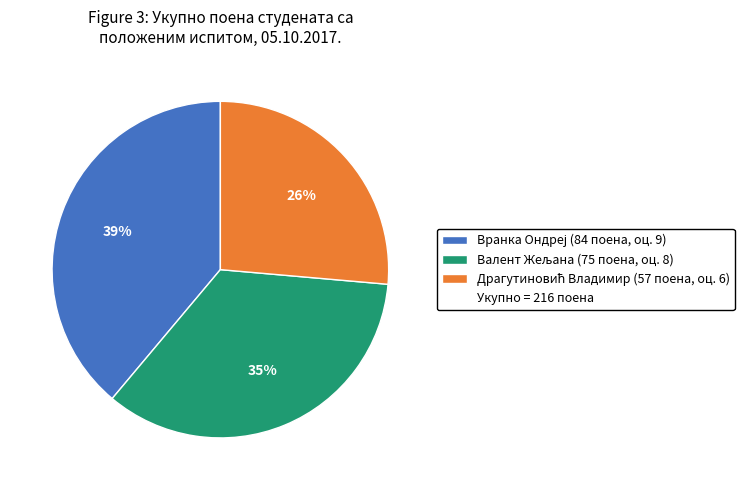

Is there any slice that represents more than half of the pie?

No